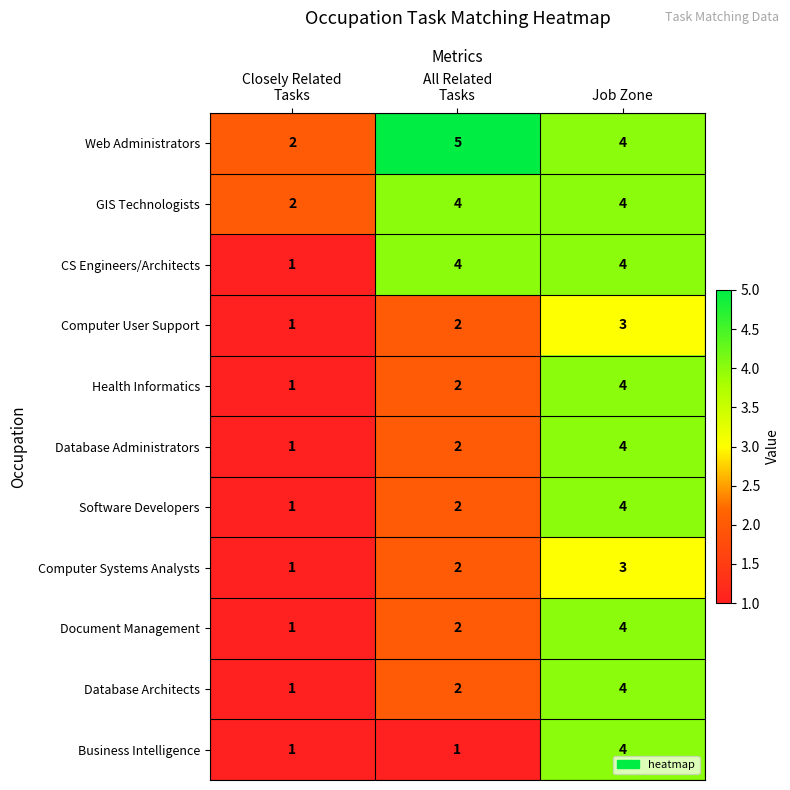

What is the difference between the maximum and minimum values in the Business Intelligence series?

3